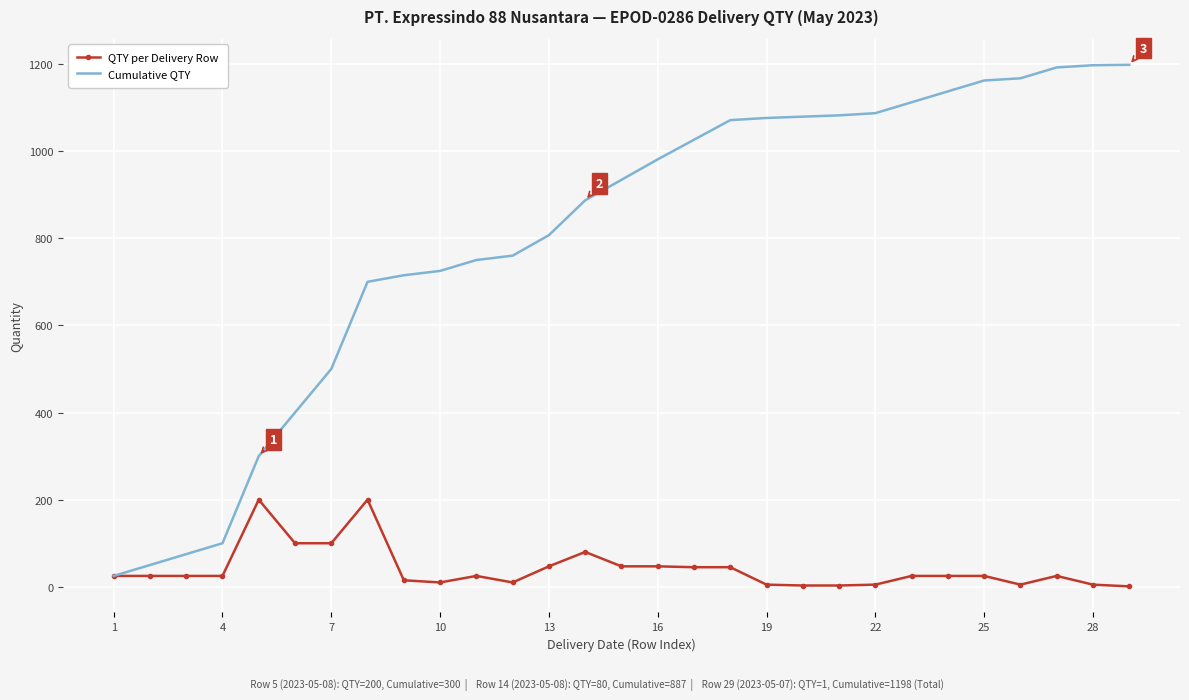

What is the greatest value displayed?

1198